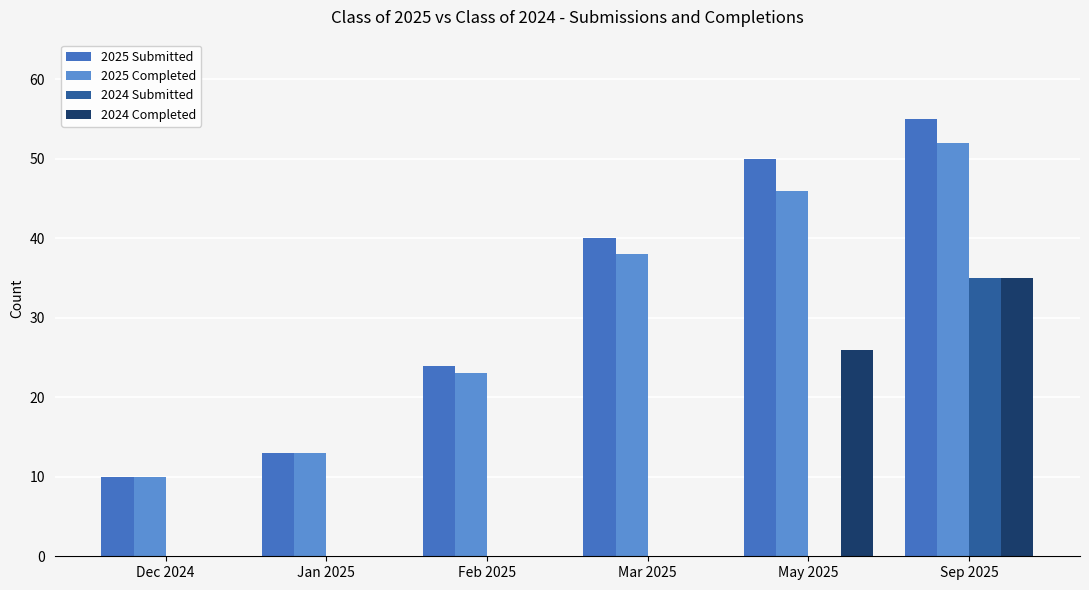

What is the difference between the 2025 Completed values at May 2025 and Jan 2025?

33